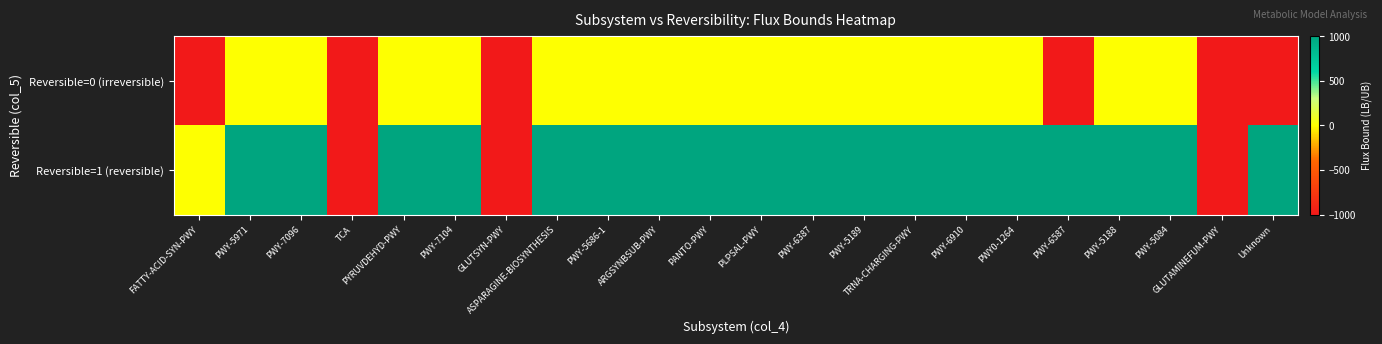

Between PYRUVDEHYD-PWY and PWY-6910, which series saw the biggest shift?

Reversible=0 (irreversible)